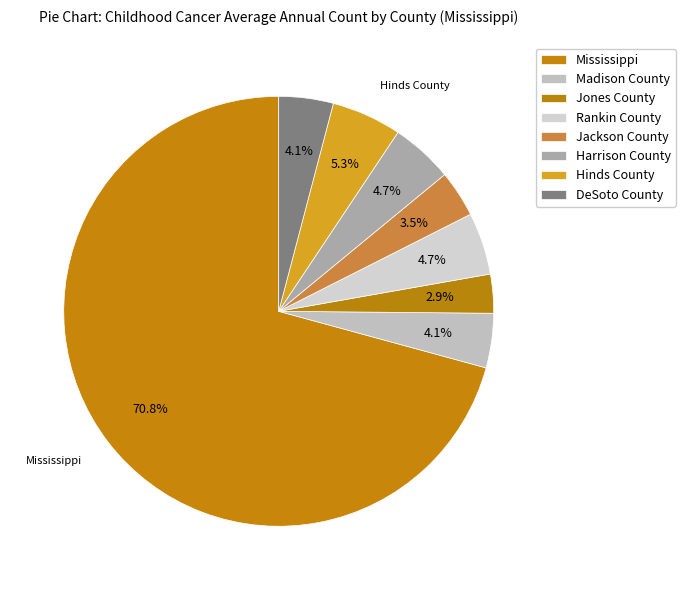

True or false: Hinds County accounts for 1% of the total.

False